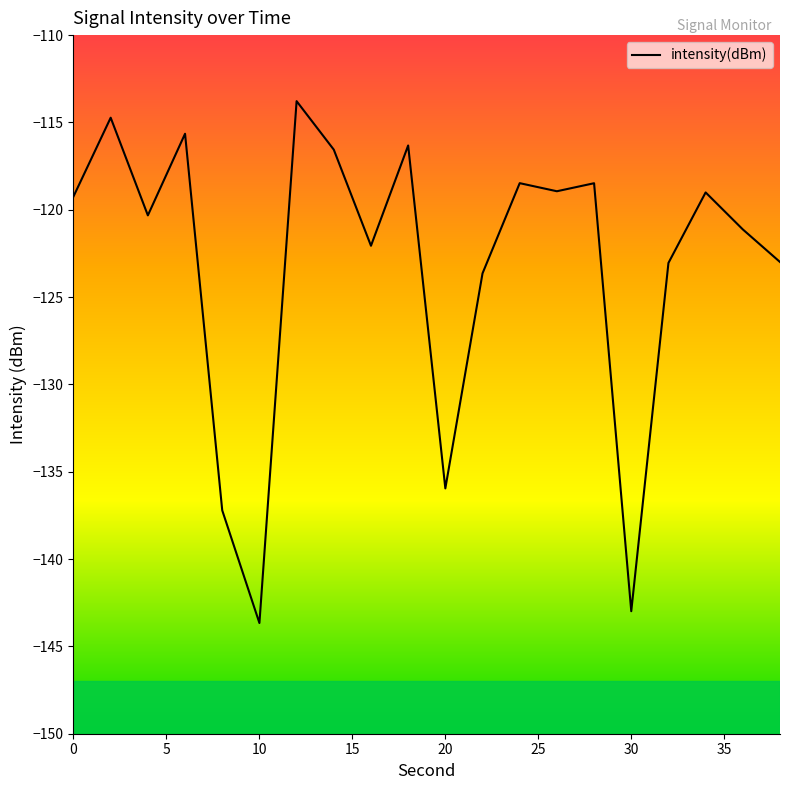

Does the chart have visible grid lines?

No